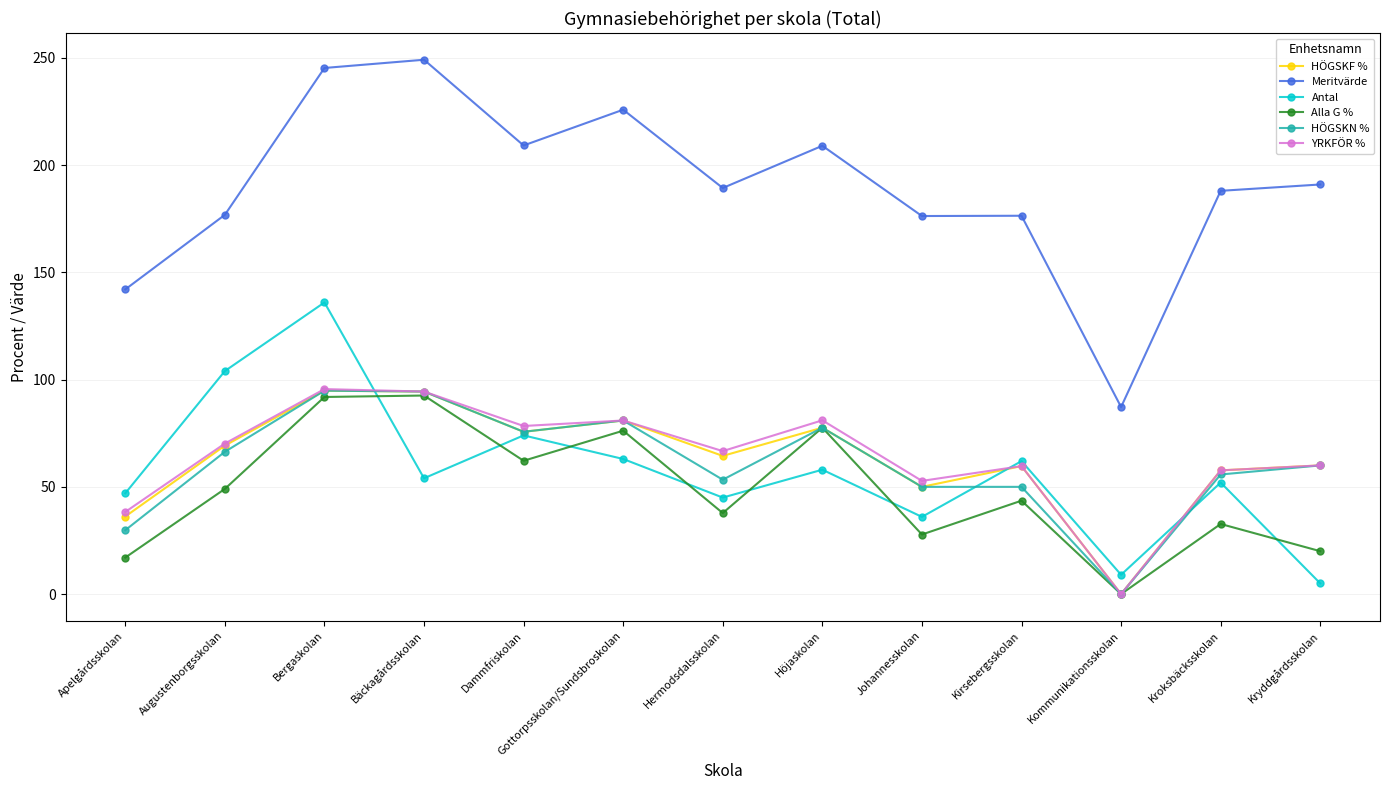

Is it true that YRKFÖR % equals 94.4 at Bäckagårdsskolan?

True